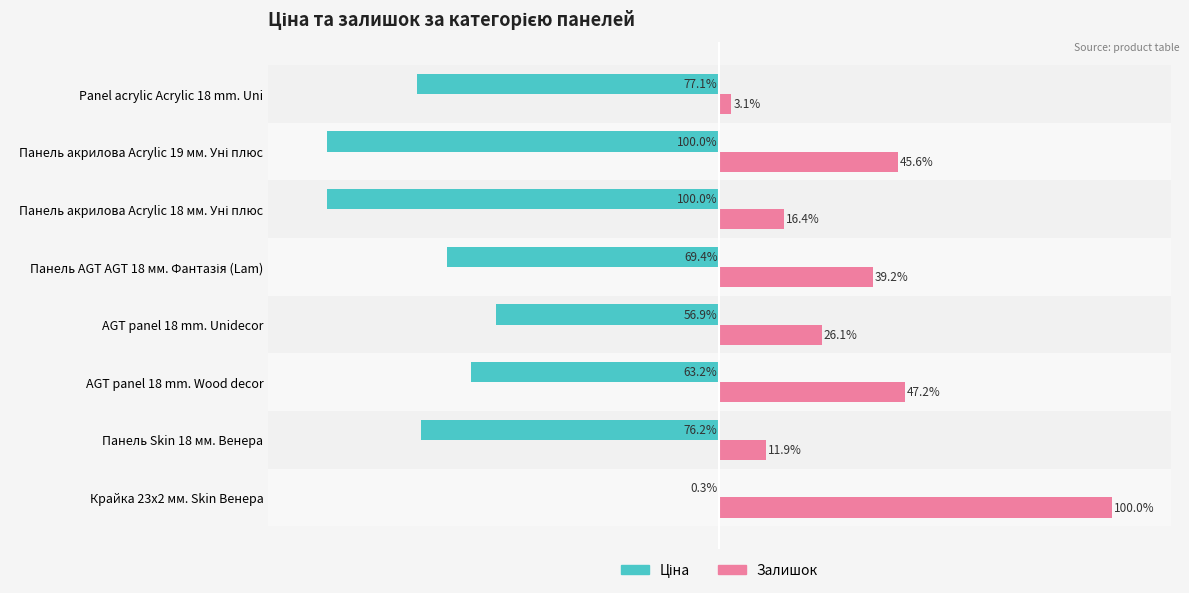

At which category does the chart reach its peak across all series?

Крайка 23x2 мм. Skin Венера